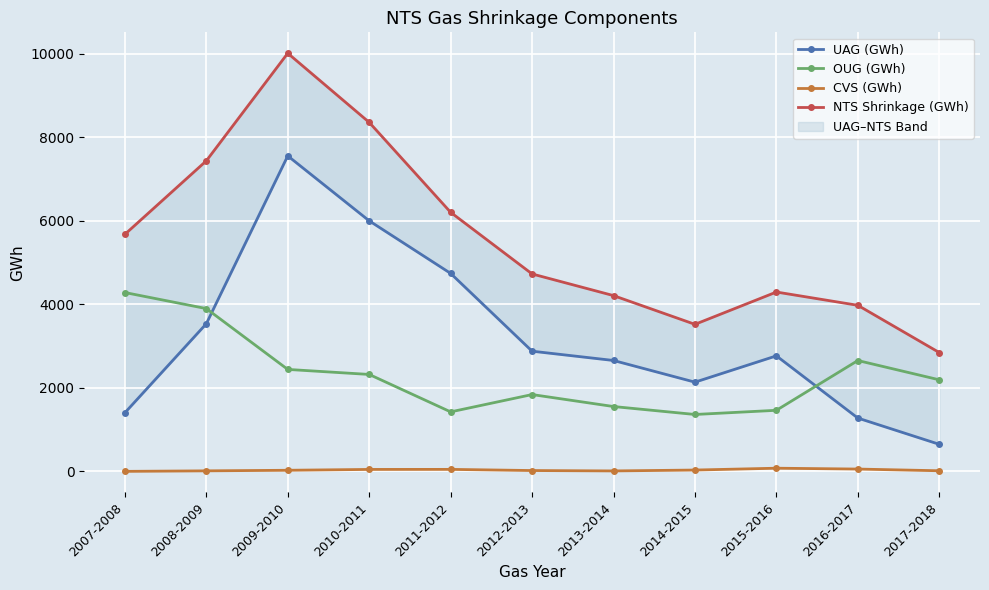

Is it true that CVS (GWh) equals -6.9 at 2007-2008?

False